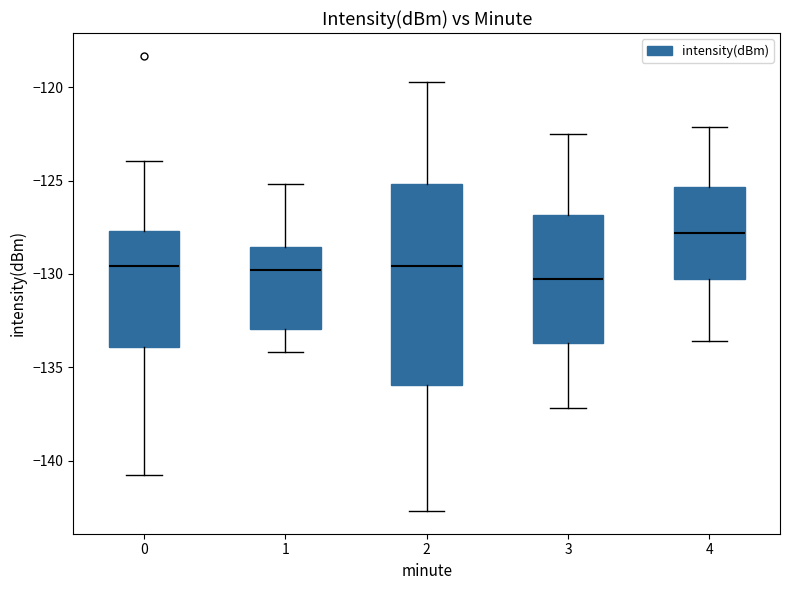

Reading left to right, read every box against the y-axis: the position of its median line, the range the box covers, and the ends of its whiskers. The values are not printed on the chart, so give them approximately, as read against the axis.

0: median -129.5, box -134.0 to -127.5, whiskers -141.0 to -124.0
1: median -130.0, box -133.0 to -128.5, whiskers -134.0 to -125.0
2: median -129.5, box -136.0 to -125.0, whiskers -142.5 to -119.5
3: median -130.0, box -133.5 to -127.0, whiskers -137.0 to -122.5
4: median -128.0, box -130.5 to -125.5, whiskers -133.5 to -122.0